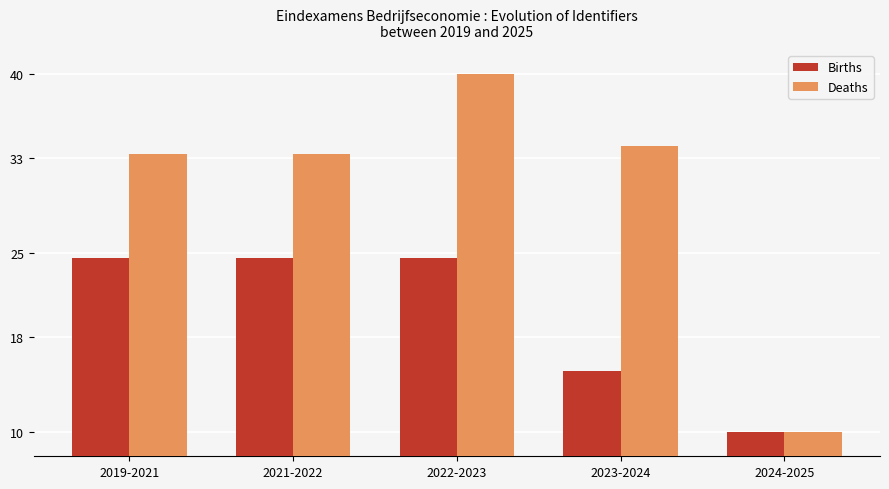

What is the total value across all series at 2022-2023?

64.6